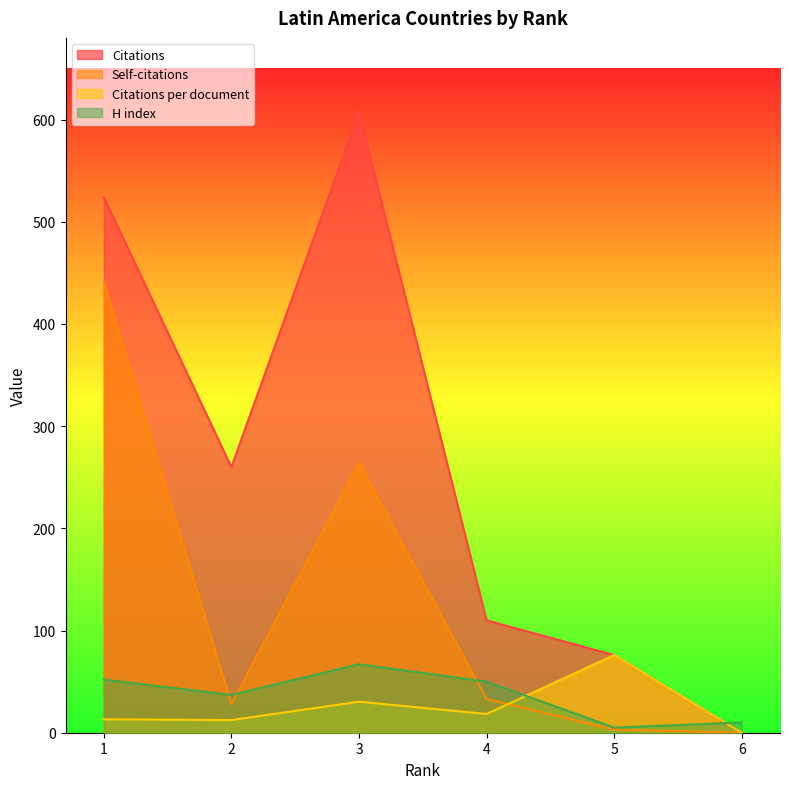

In Citations, how many points are higher than both neighbors (excluding endpoints)?

1